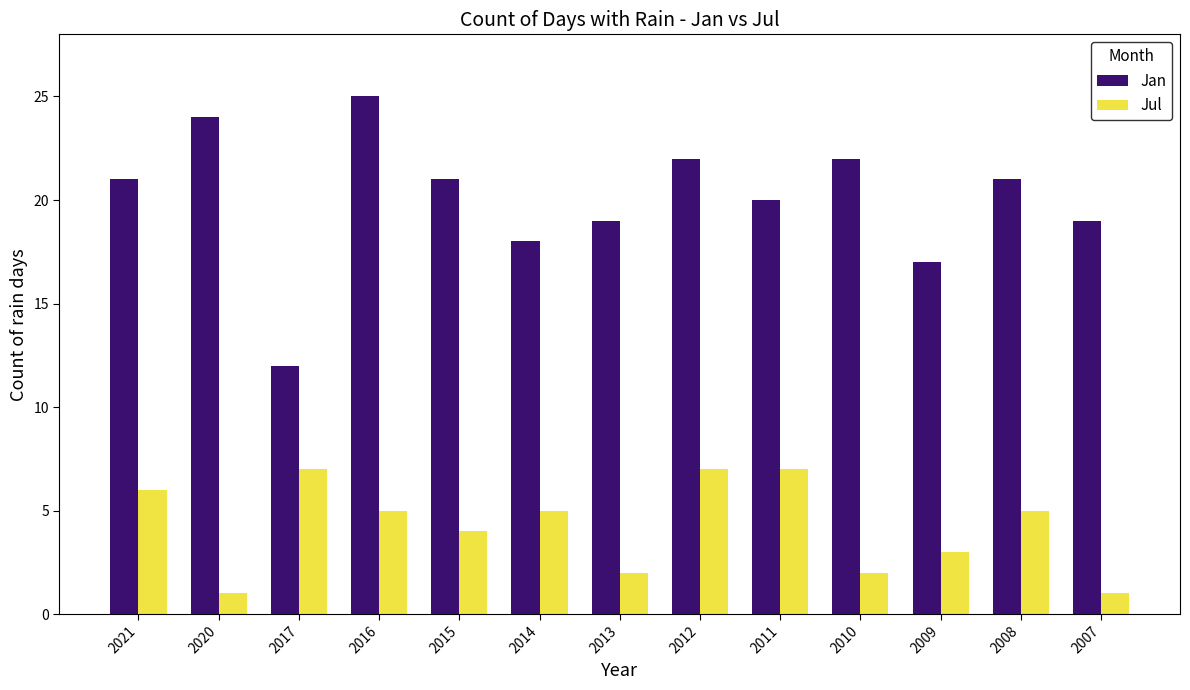

At which label is Jan closest to 18?

2014